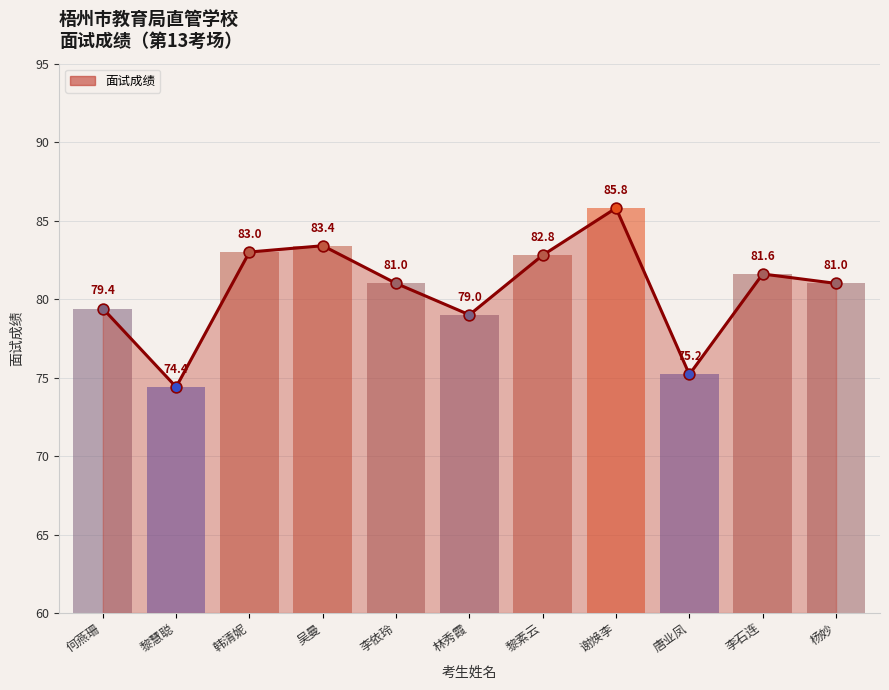

What is the ratio of the value at 吴曼 to the value at 黎慧聪?

1.1